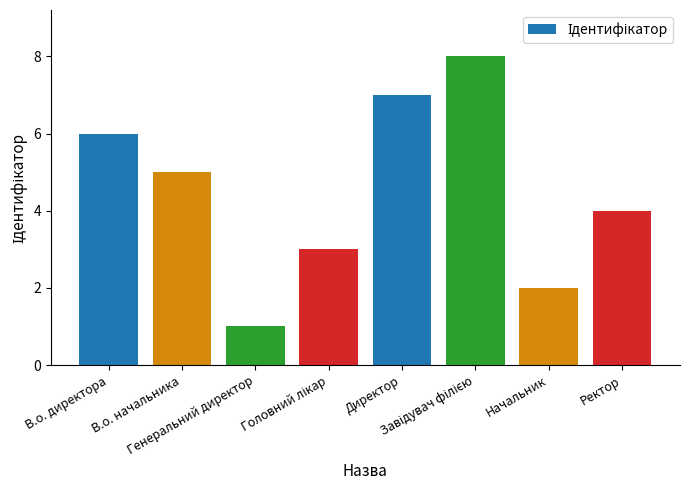

What is the greatest value displayed?

8